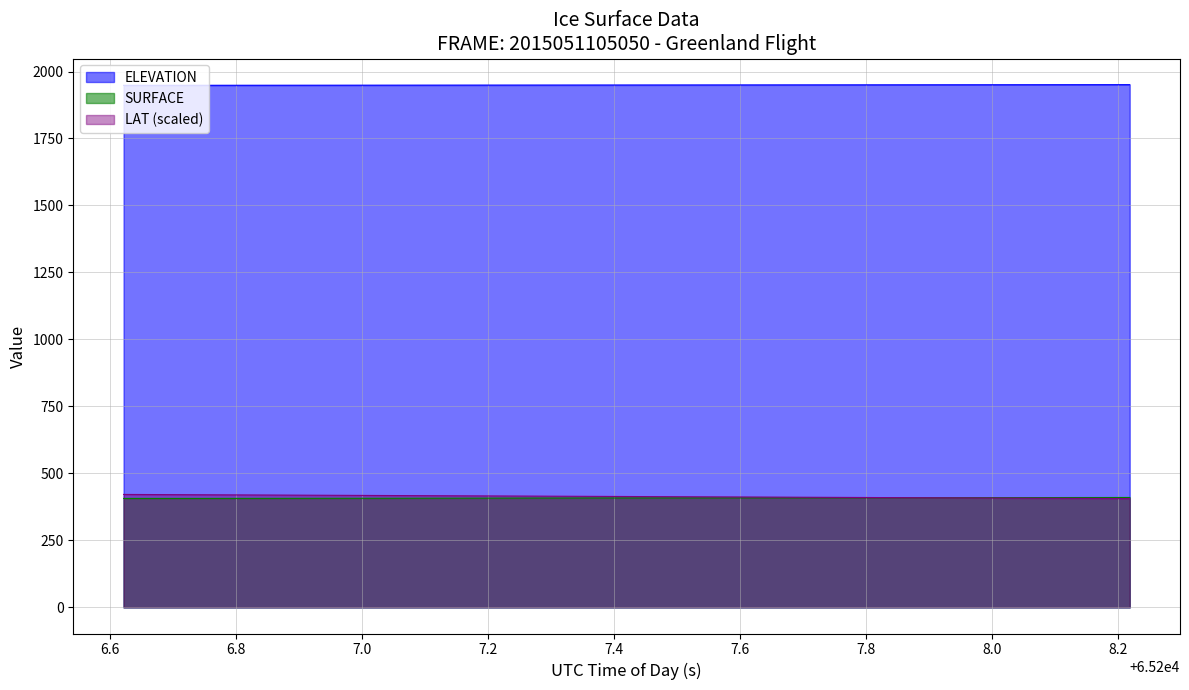

How many data points does each series have?

40